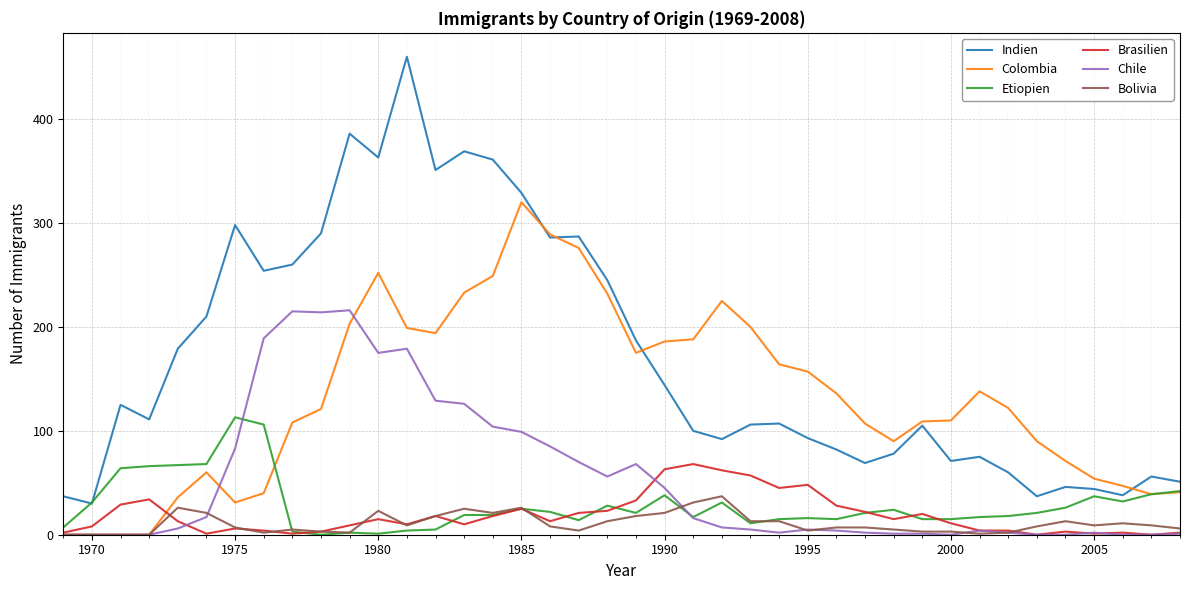

What is the greatest value displayed?

460